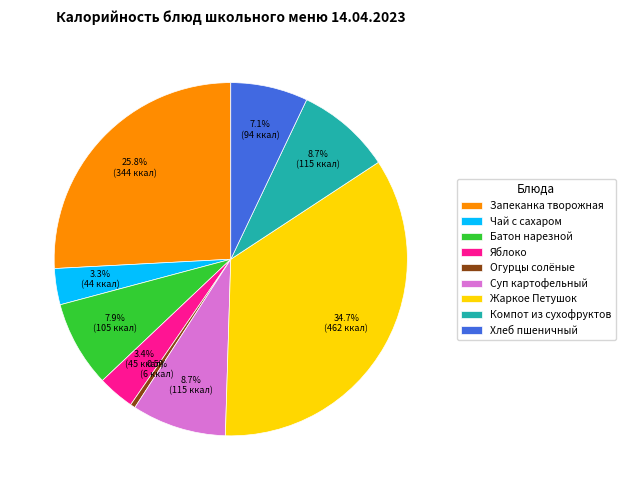

Approximately how many times larger is the value at Чай с сахаром compared to Хлеб пшеничный?

0.5